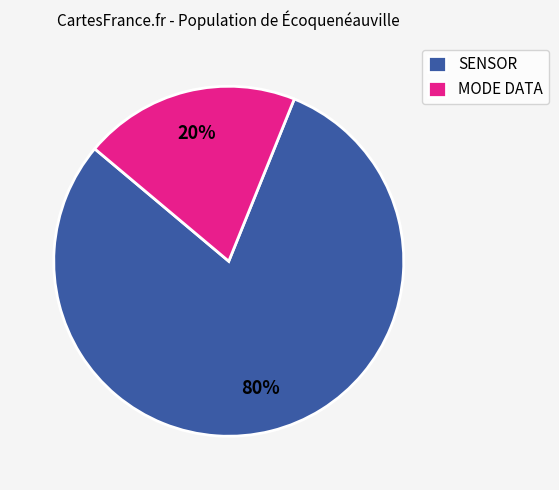

Do MODE DATA and SENSOR together represent more than half of the pie?

Yes